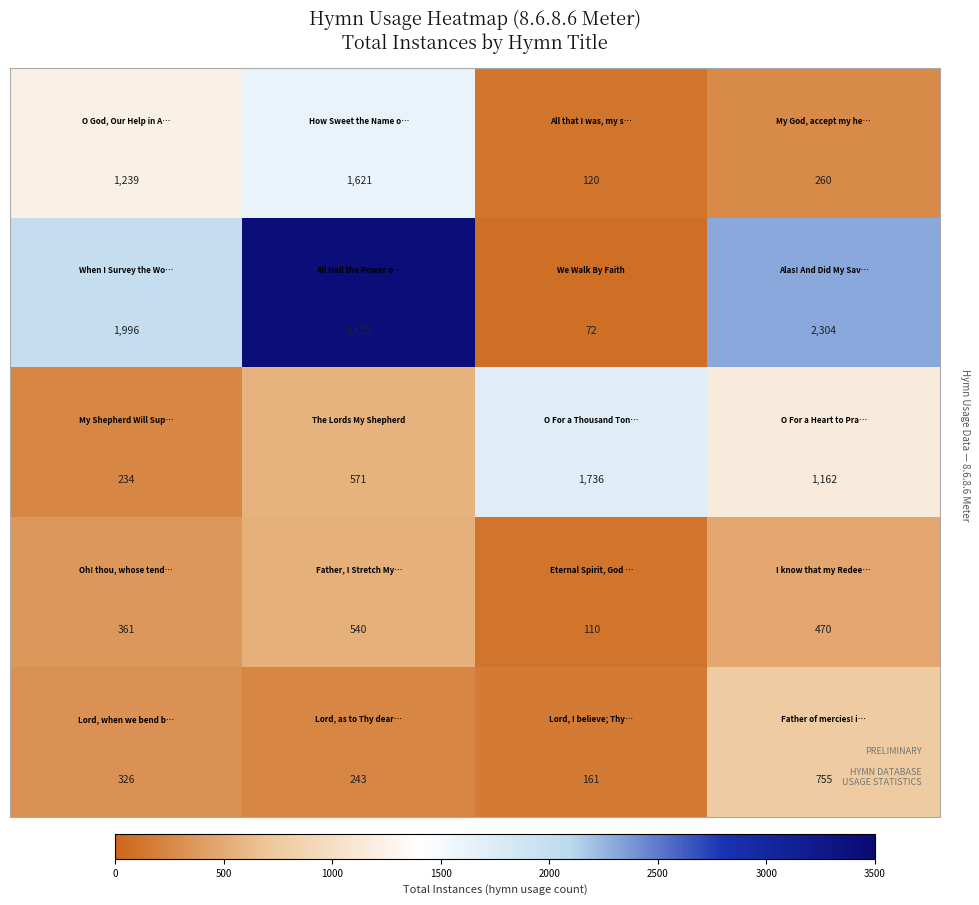

At how many categories does at least one series exceed 999?

4